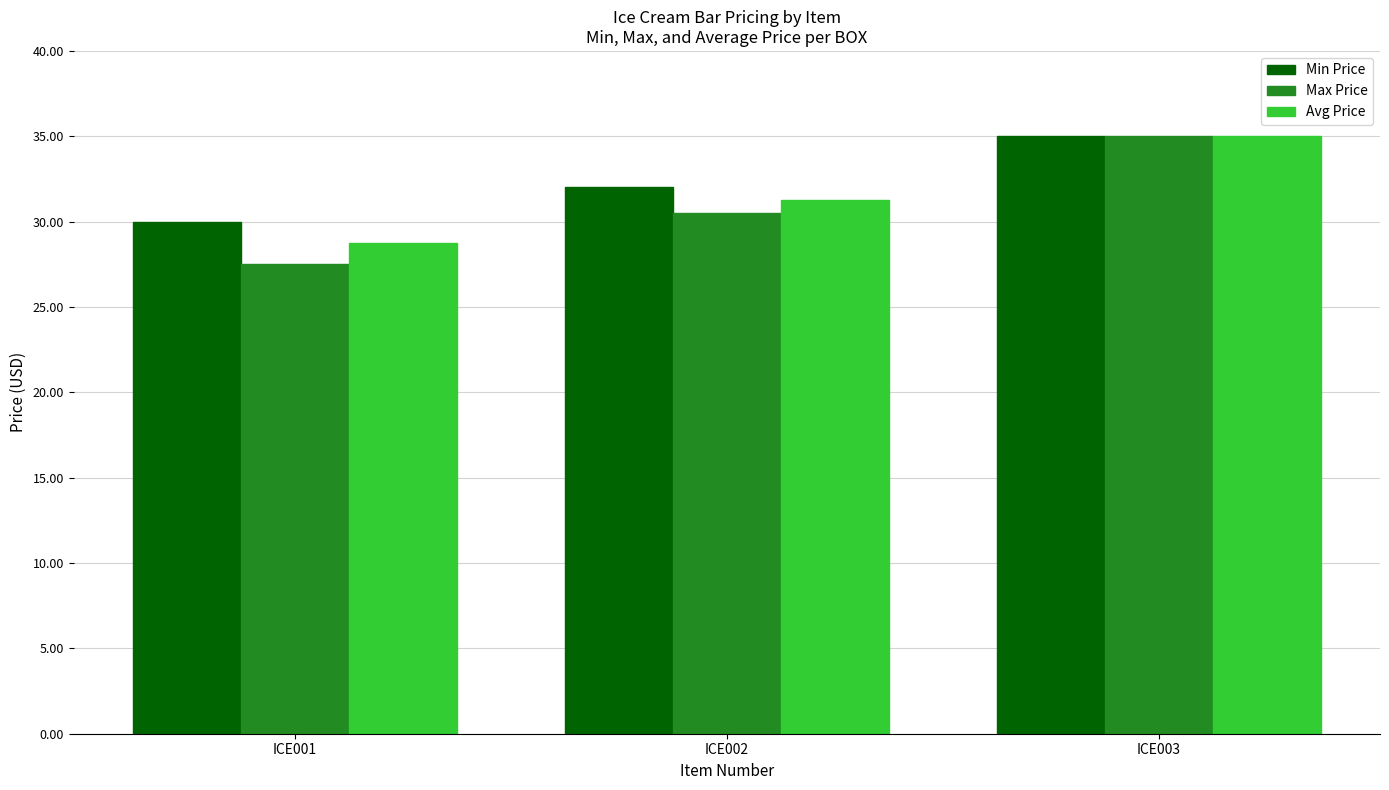

Read the Avg Price value at ICE003.

35.0